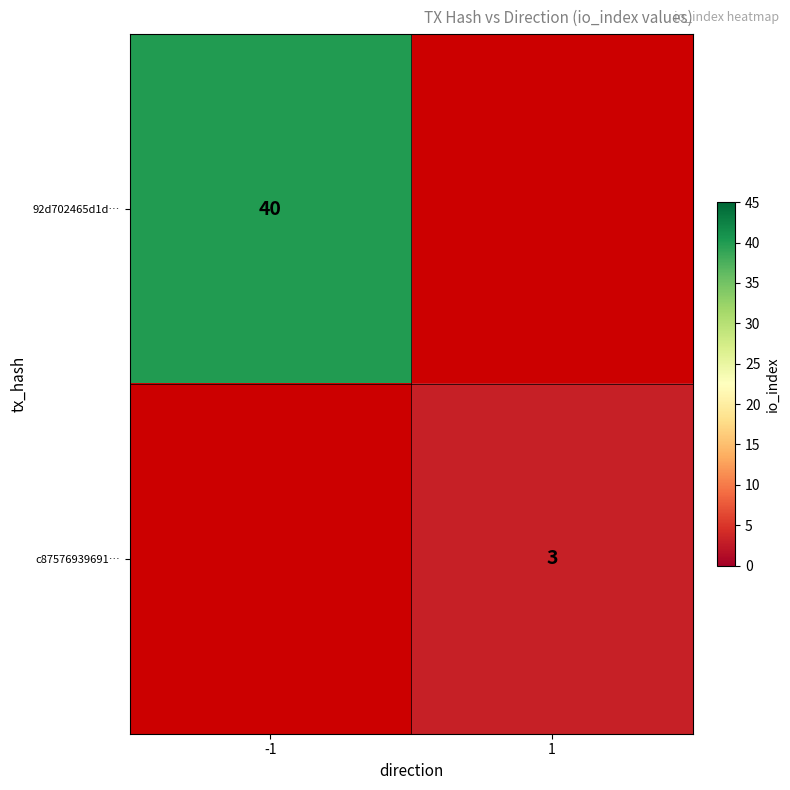

True or false: c87576939691… has a value of 4.5 at 1.

False